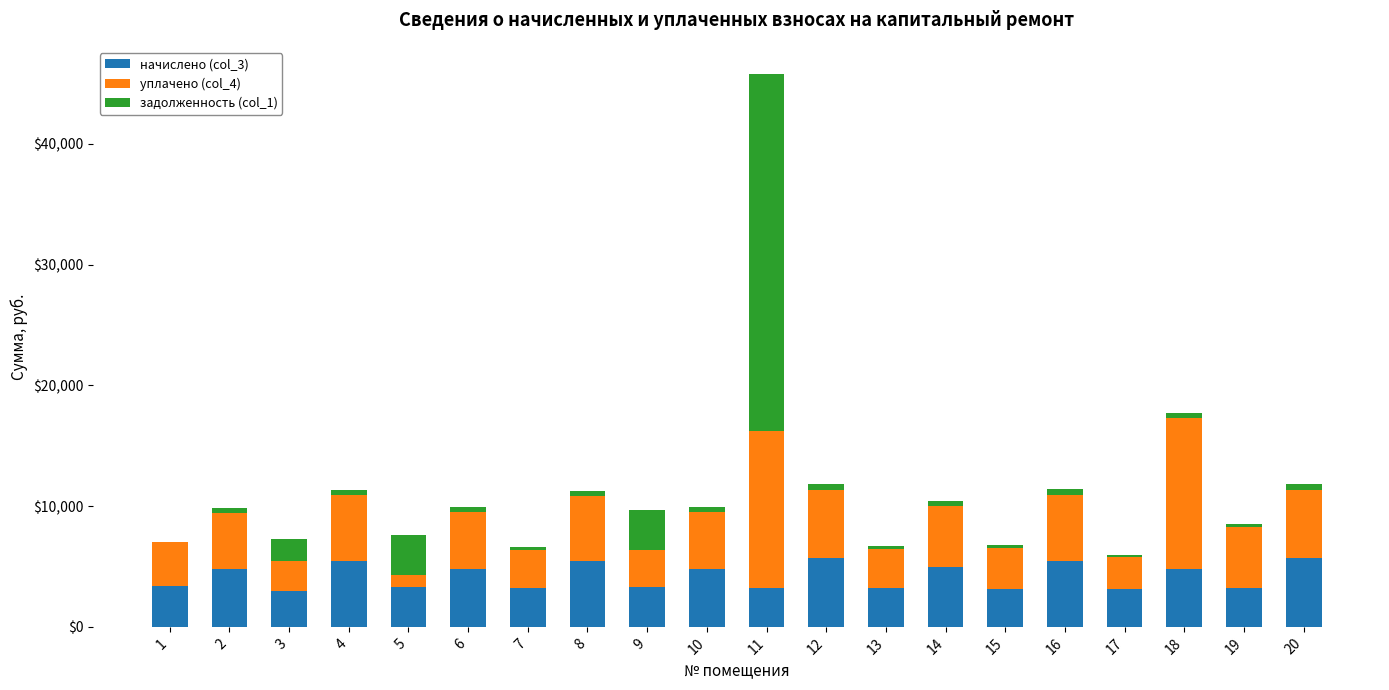

At which category is the sum across all series the highest?

11